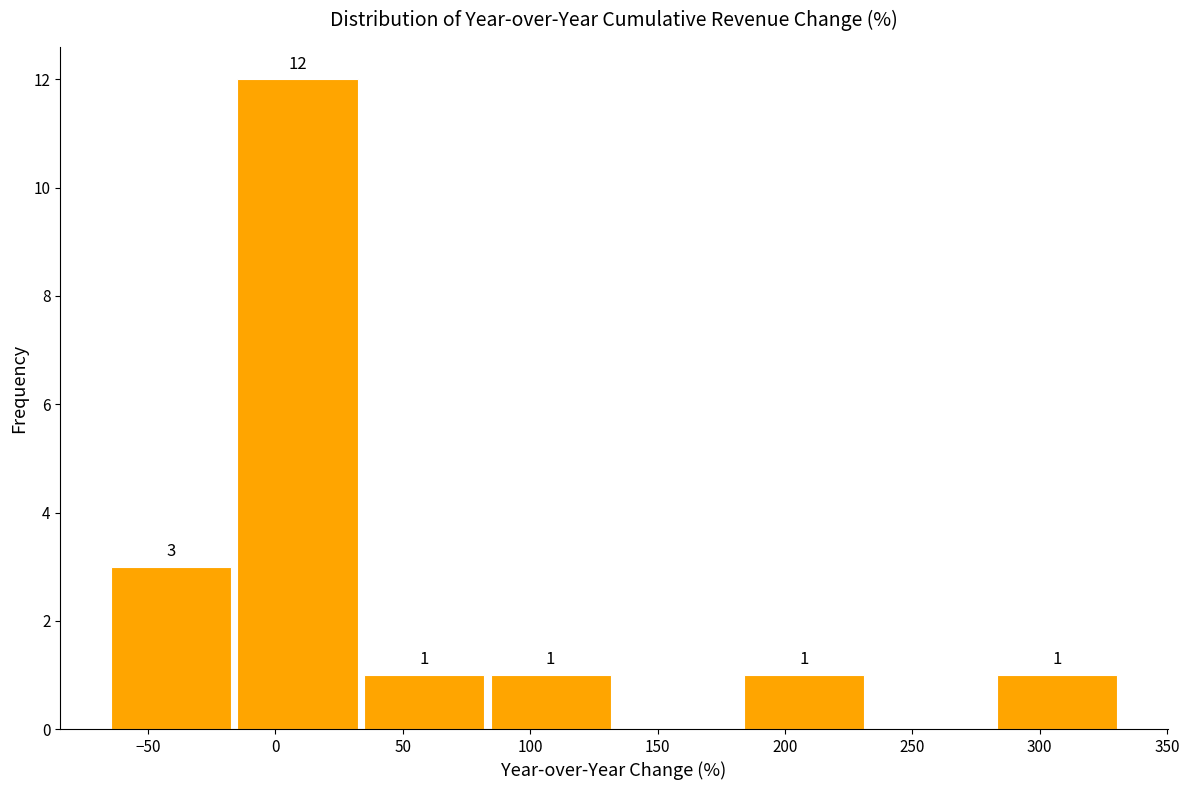

Over which range of the x-axis is the bar tallest?

-15 to 35